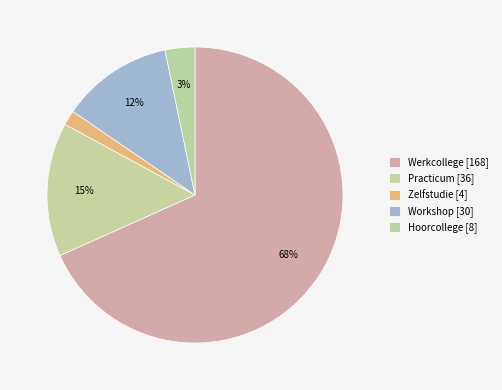

How many slices are in this pie chart?

5